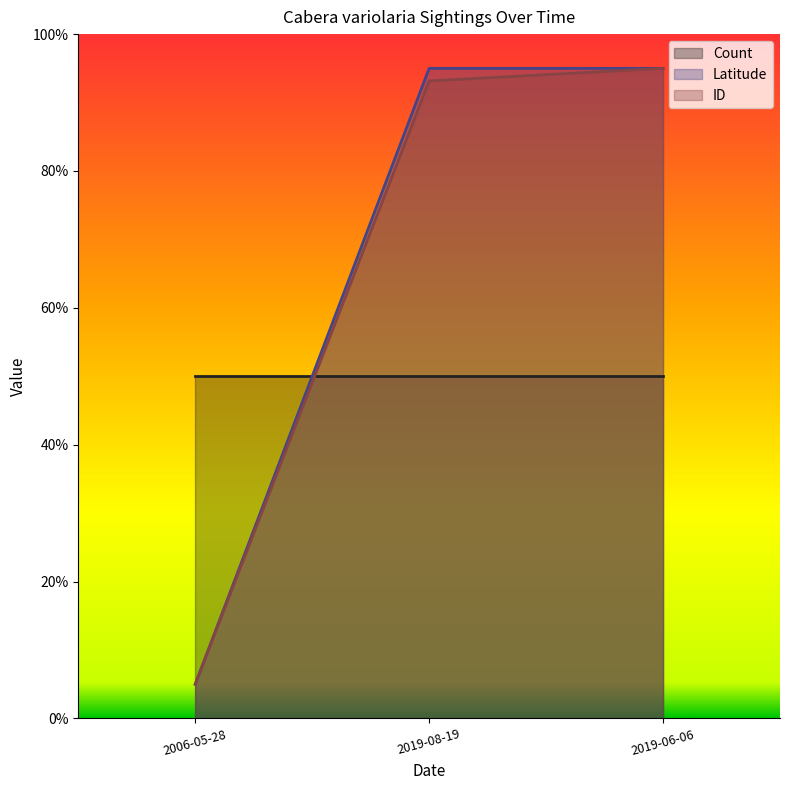

How many lines are shown in the chart?

3